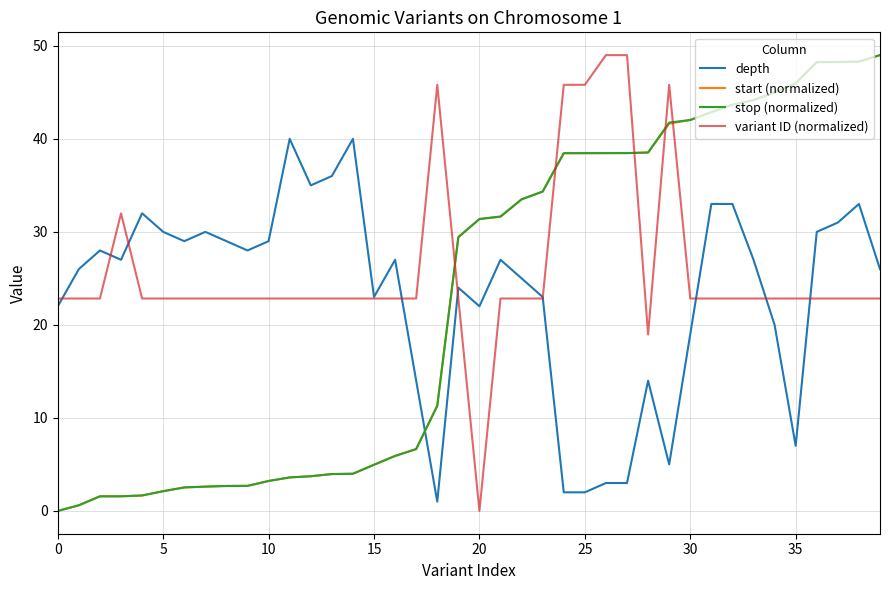

Which series has the largest total across all categories?

variant ID (normalized)